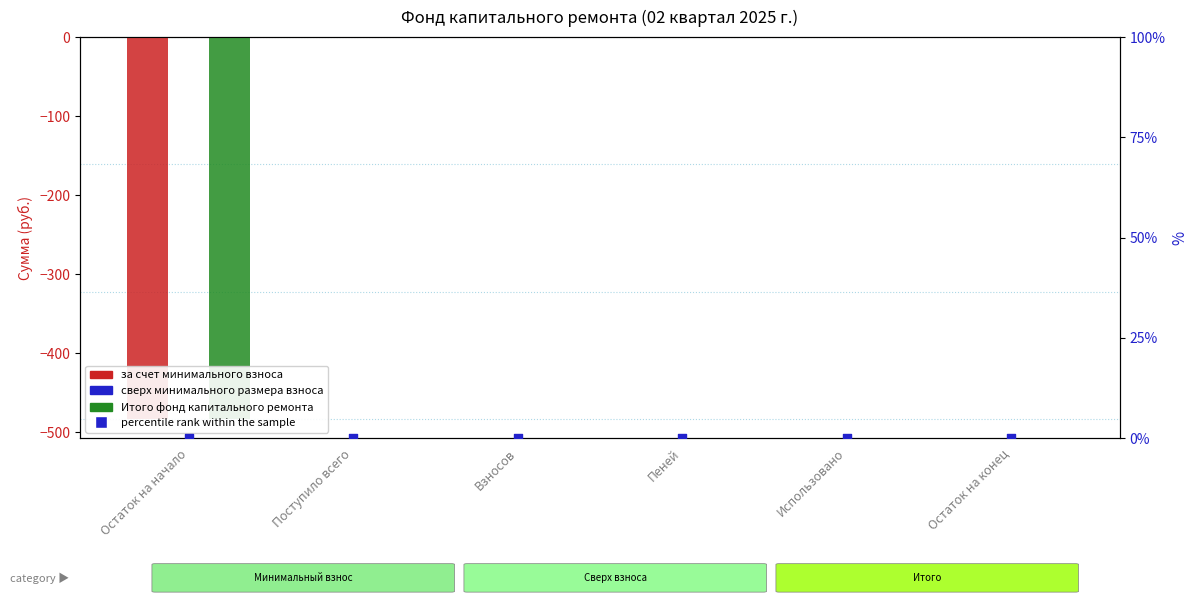

Which series has the largest total across all categories?

сверх минимального размера взноса